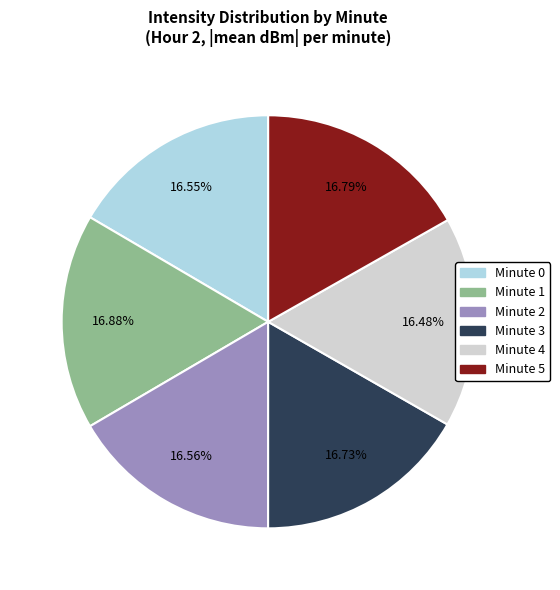

Does Minute 0 represent more than half of the total?

No